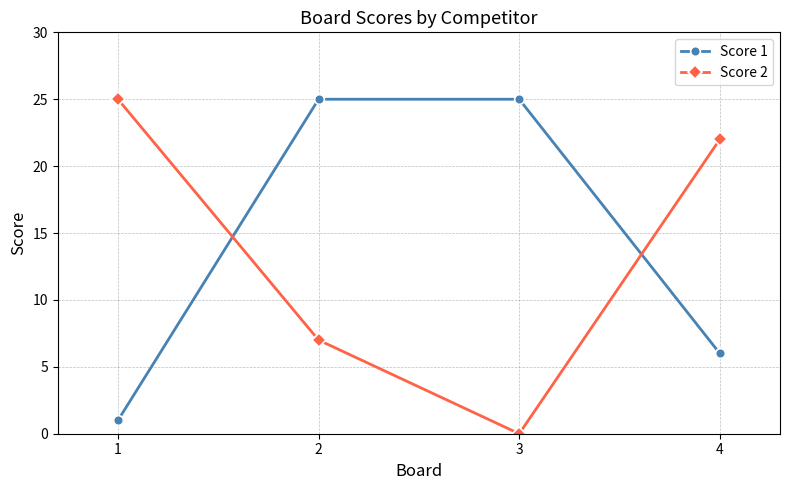

What are all the series names shown in the legend?

Score 1, Score 2